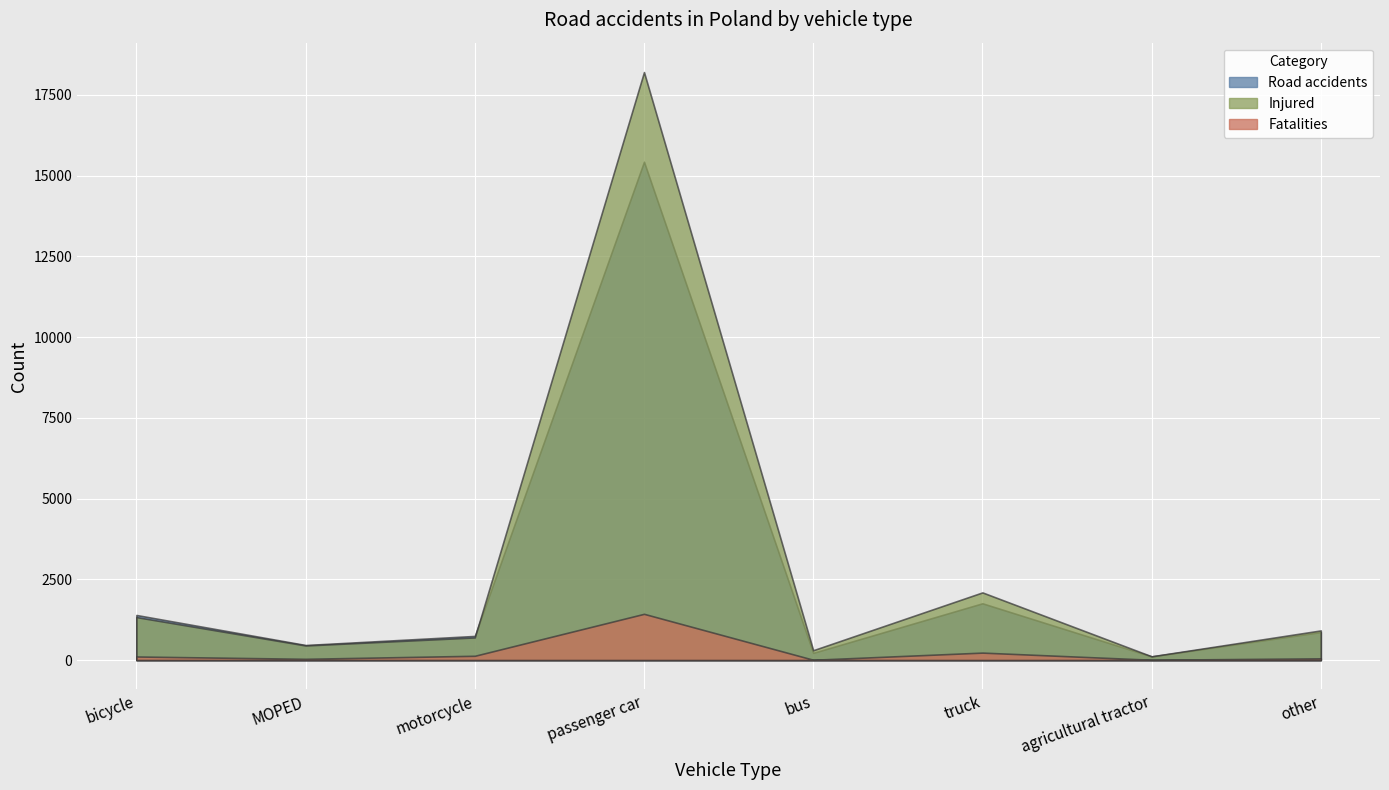

How many interior local peaks does the Road accidents series have?

2